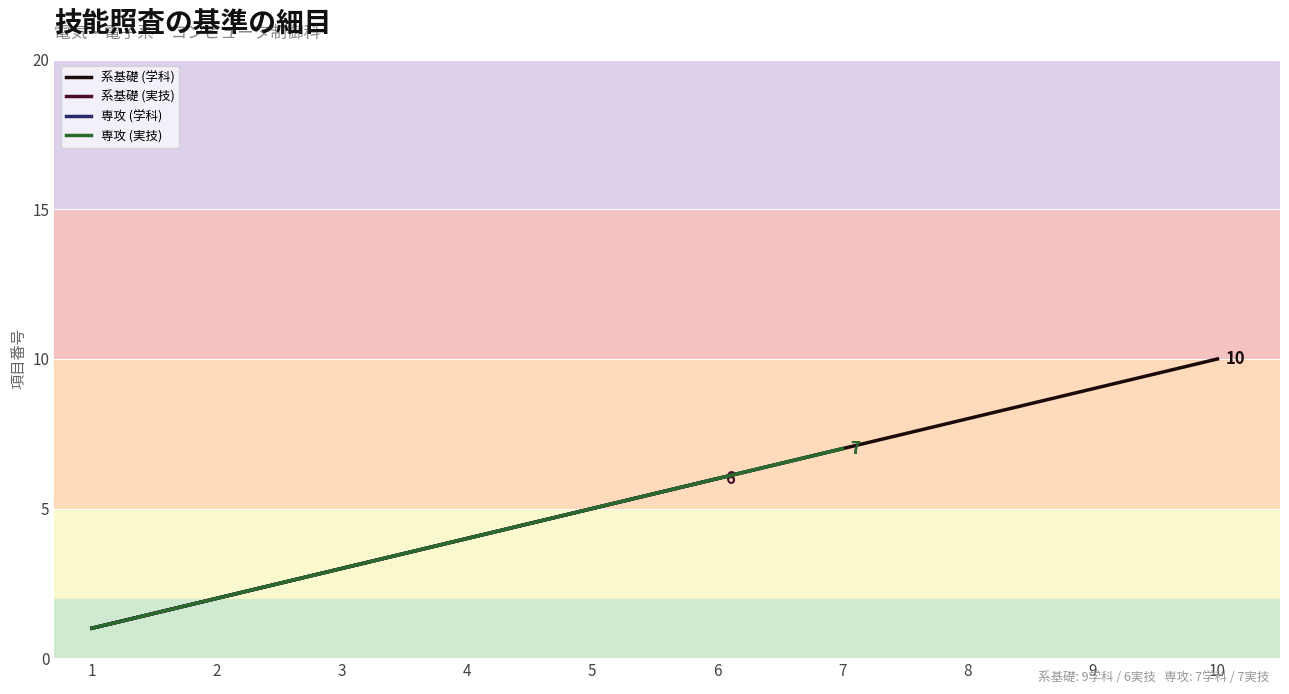

At which category is the sum across all series the highest?

6